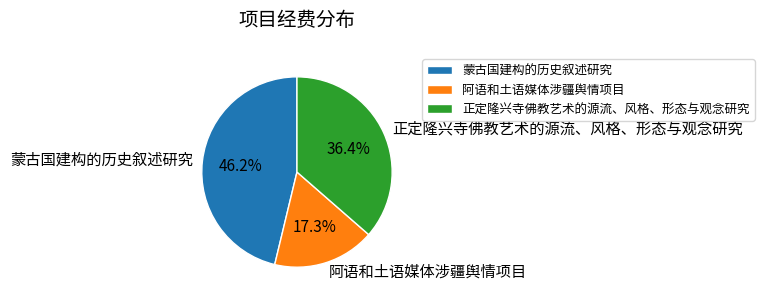

To the nearest percent, what percentage of the pie is 正定隆兴寺佛教艺术的源流、风格、形态与观念研究?

36%